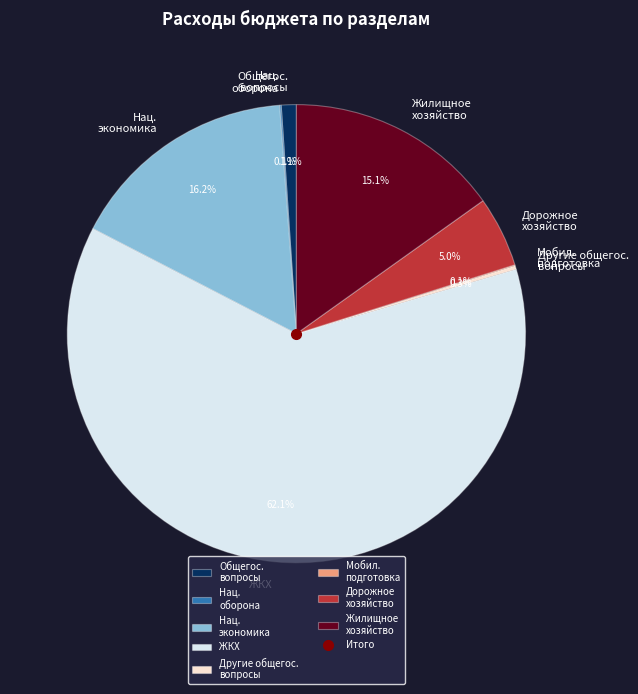

Does any single category account for the majority?

Yes